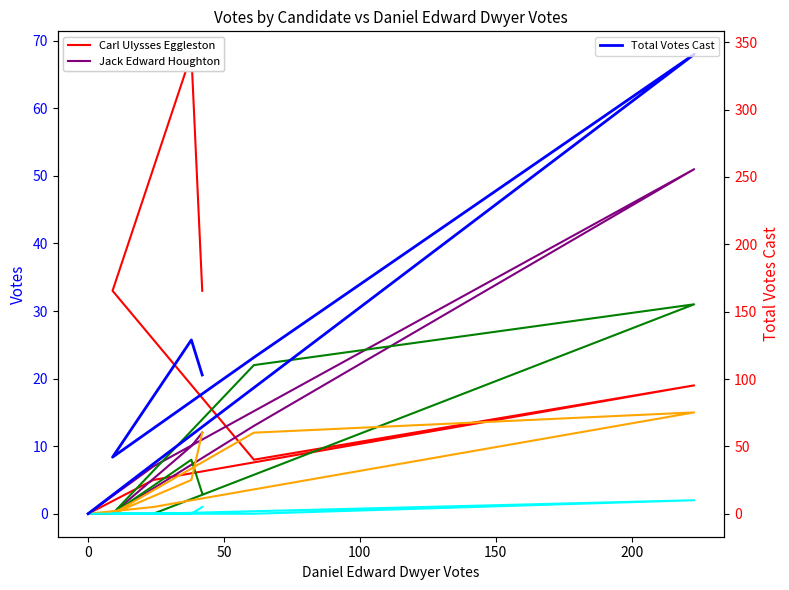

True or false: Jack Edward Houghton and All Others cross at least once.

False